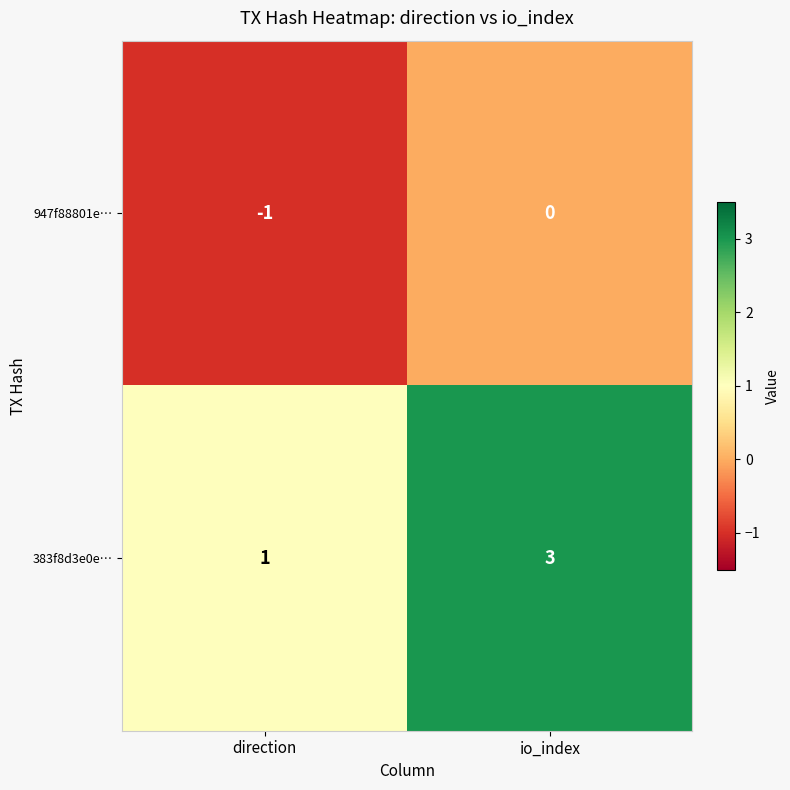

List the series in order of their peak value, lowest first.

947f88801e…, 383f8d3e0e…